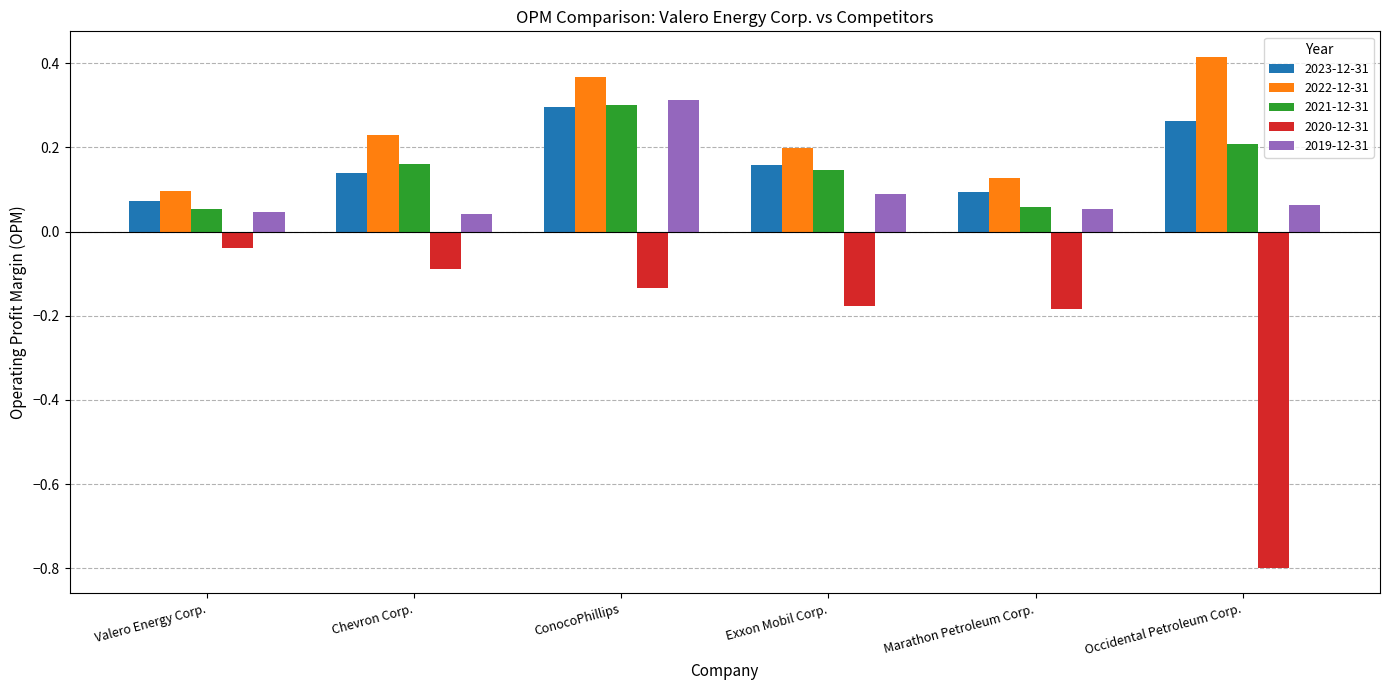

What position from the left is Occidental Petroleum Corp.?

6